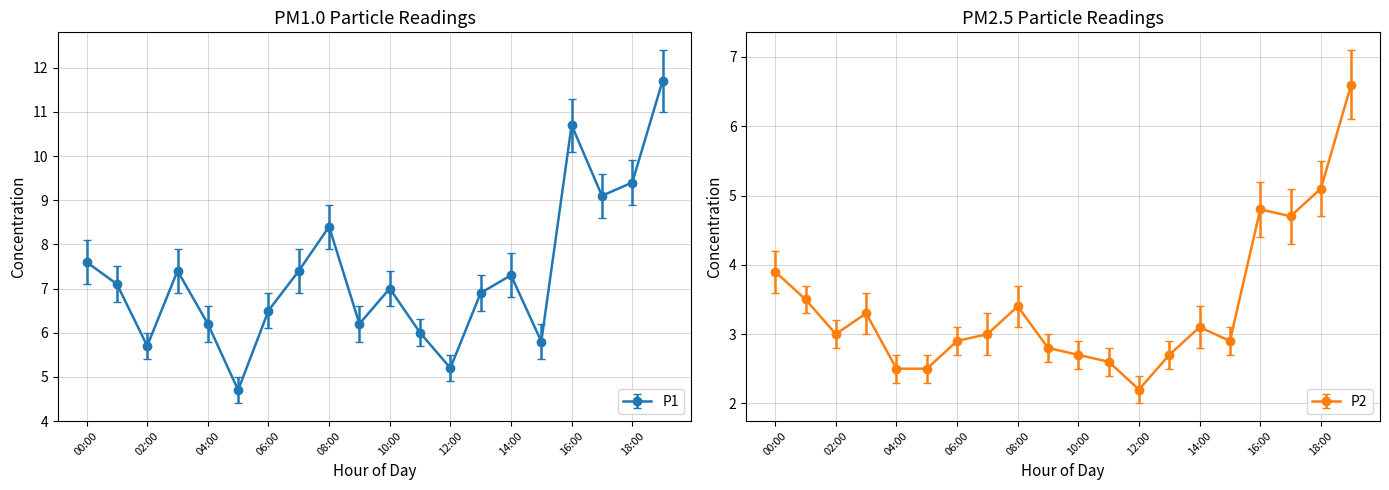

True or false: P2 and P1 cross at least once.

False